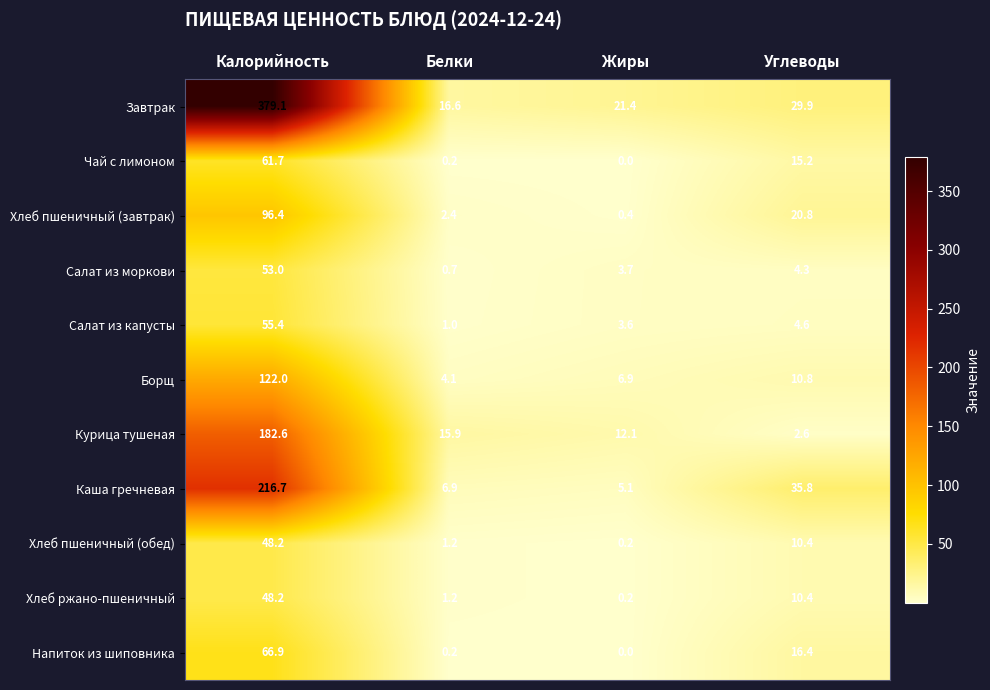

List the labels in order of Напиток из шиповника value, smallest first.

Жиры, Белки, Углеводы, Калорийность